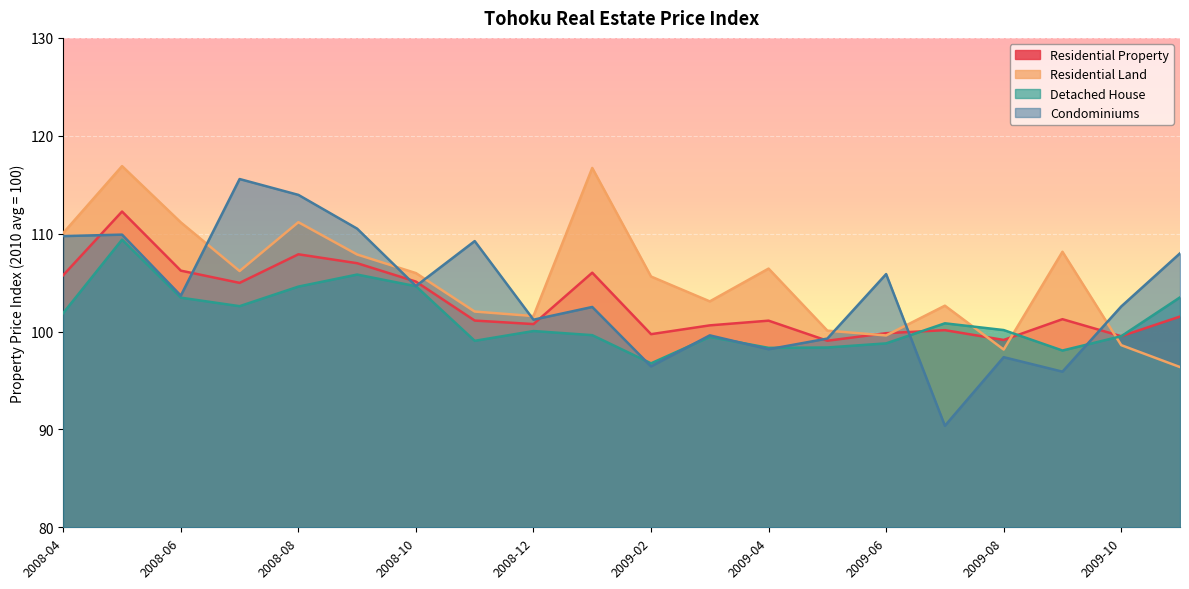

How many times do Condominiums and Residential Property cross each other?

8